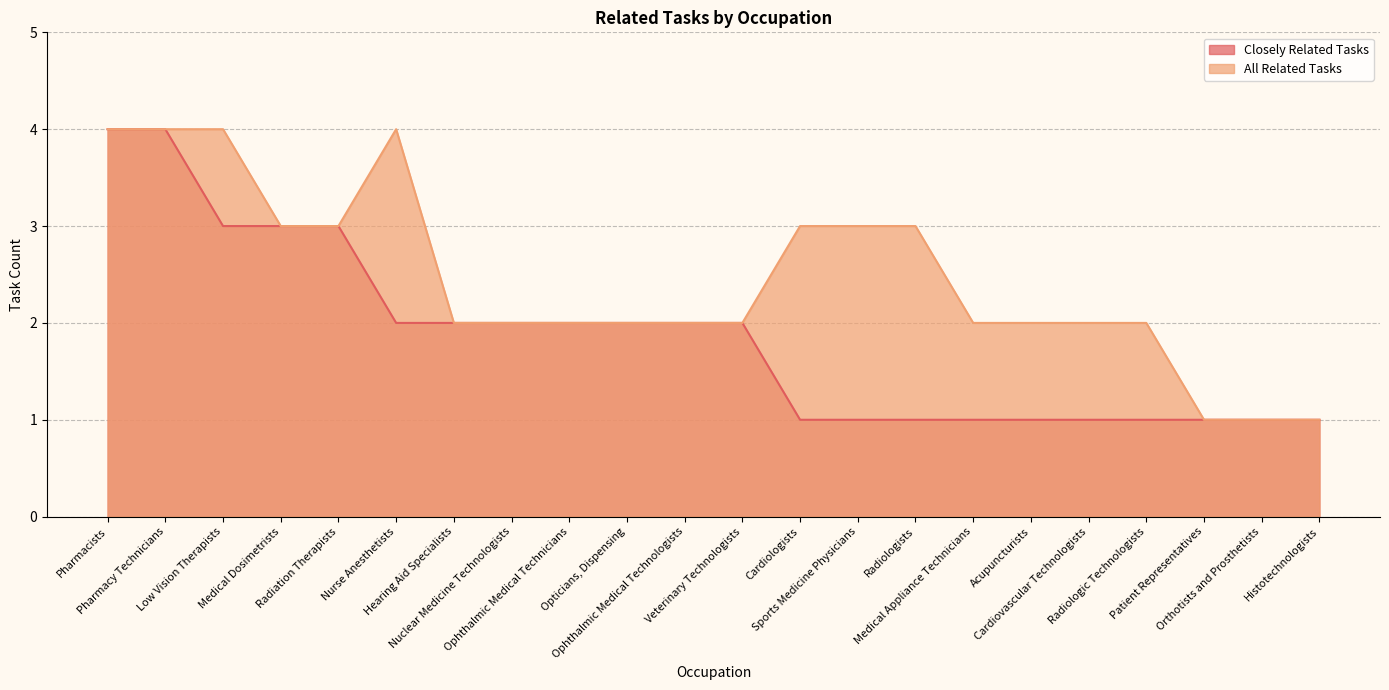

Rank the series at Medical Appliance Technicians from lowest to highest value.

Closely Related Tasks, All Related Tasks